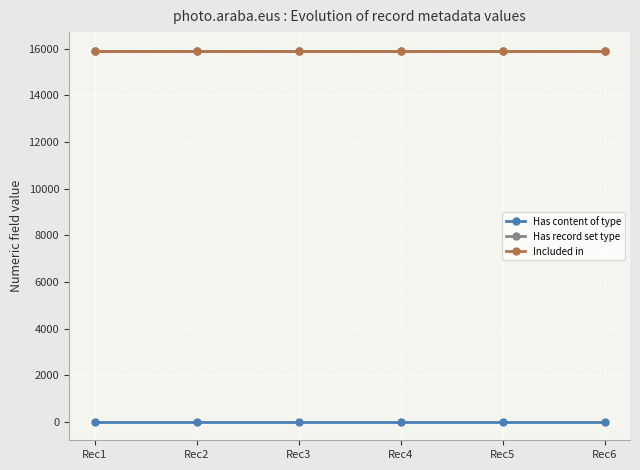

At how many categories does at least one series exceed 5092?

6